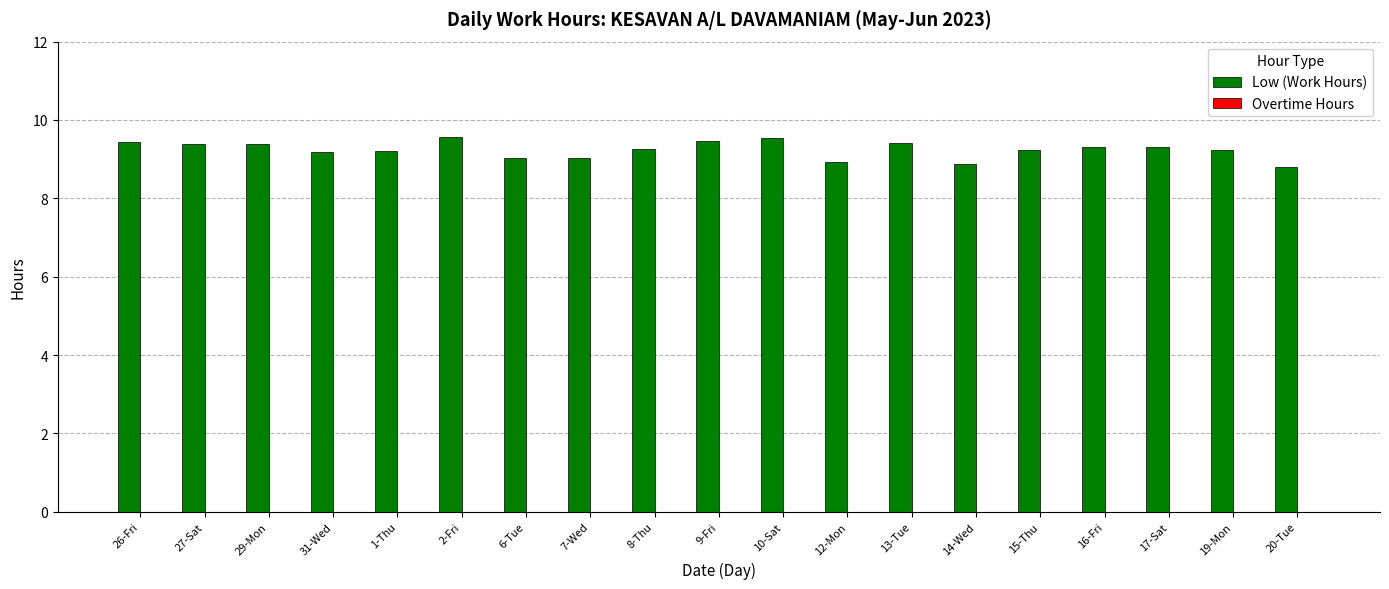

What position from the left is 2-Fri?

6